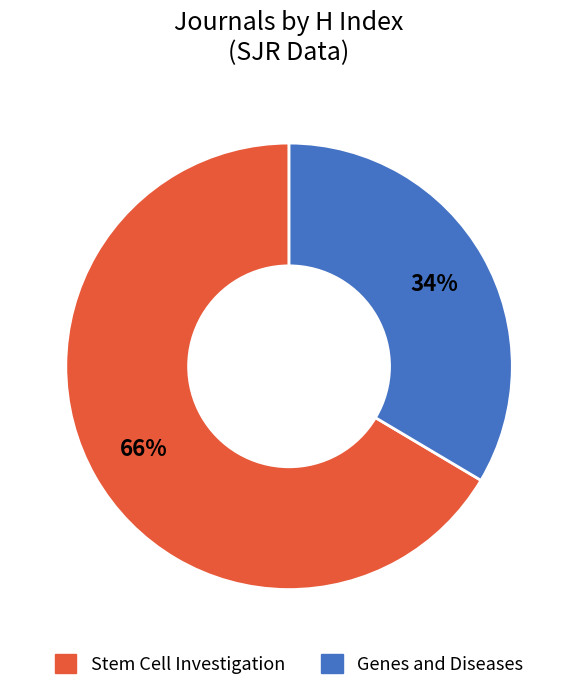

Is the sum of Stem Cell Investigation and Genes and Diseases greater than half?

Yes